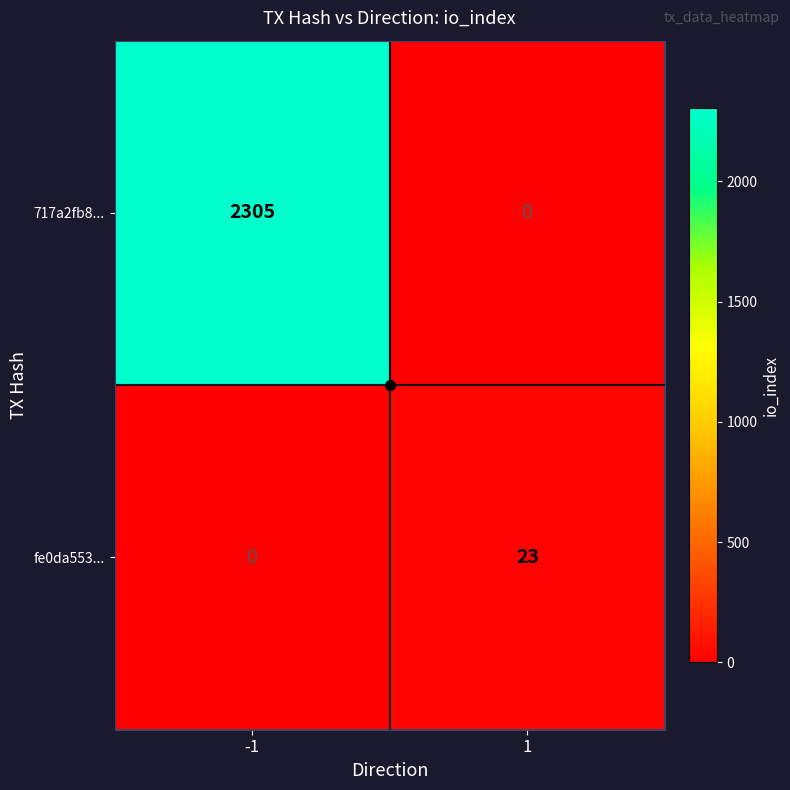

Rank the series by their maximum value, from lowest to highest.

fe0da553..., 717a2fb8...